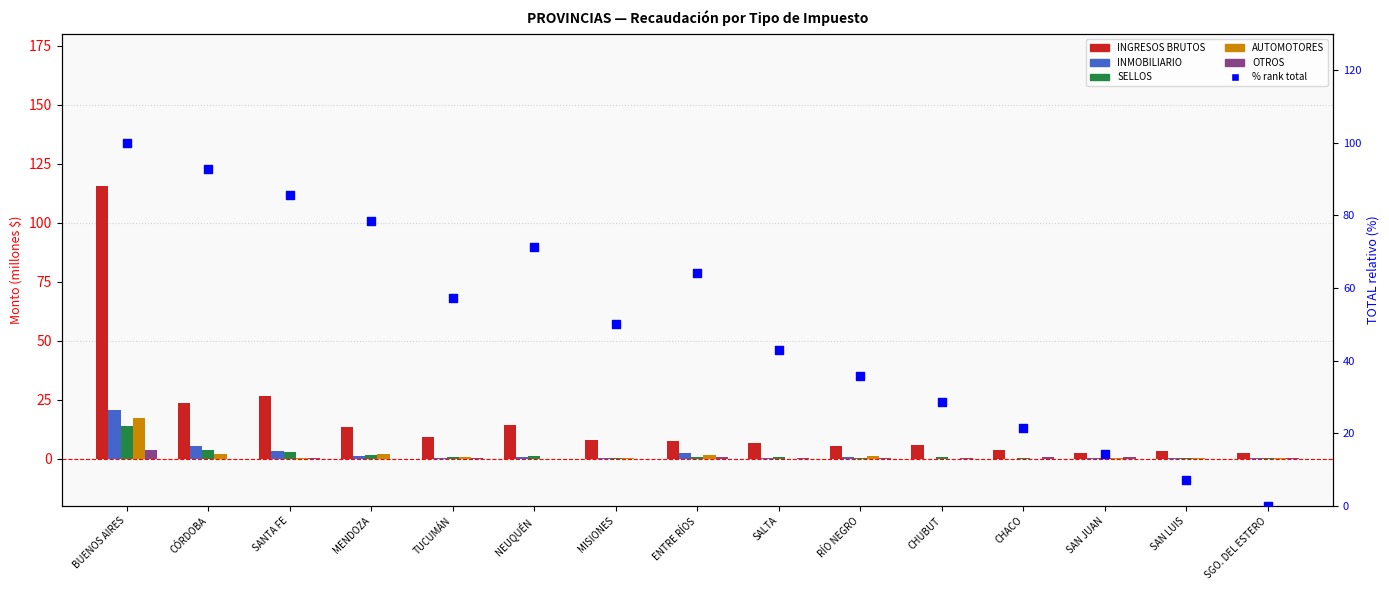

Which series has the largest total across all categories?

% rank total